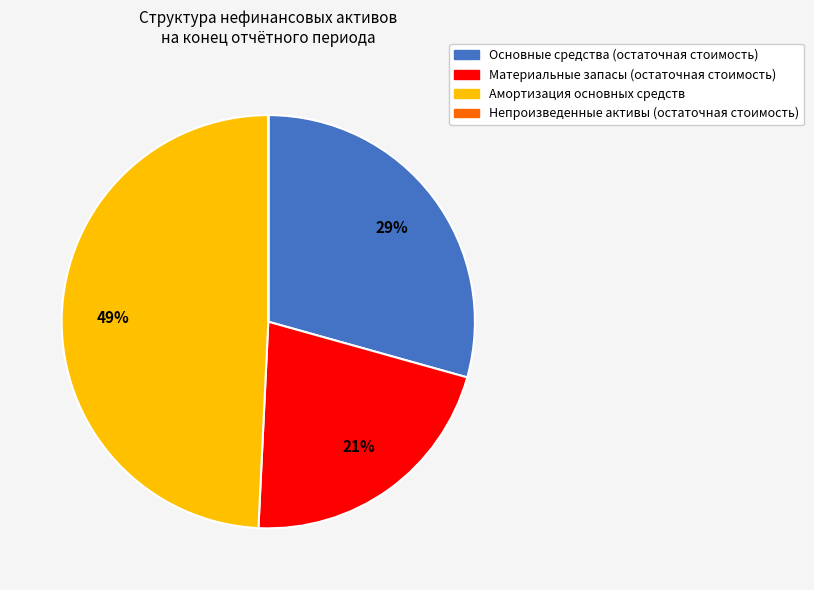

Is there a majority slice in this chart?

No